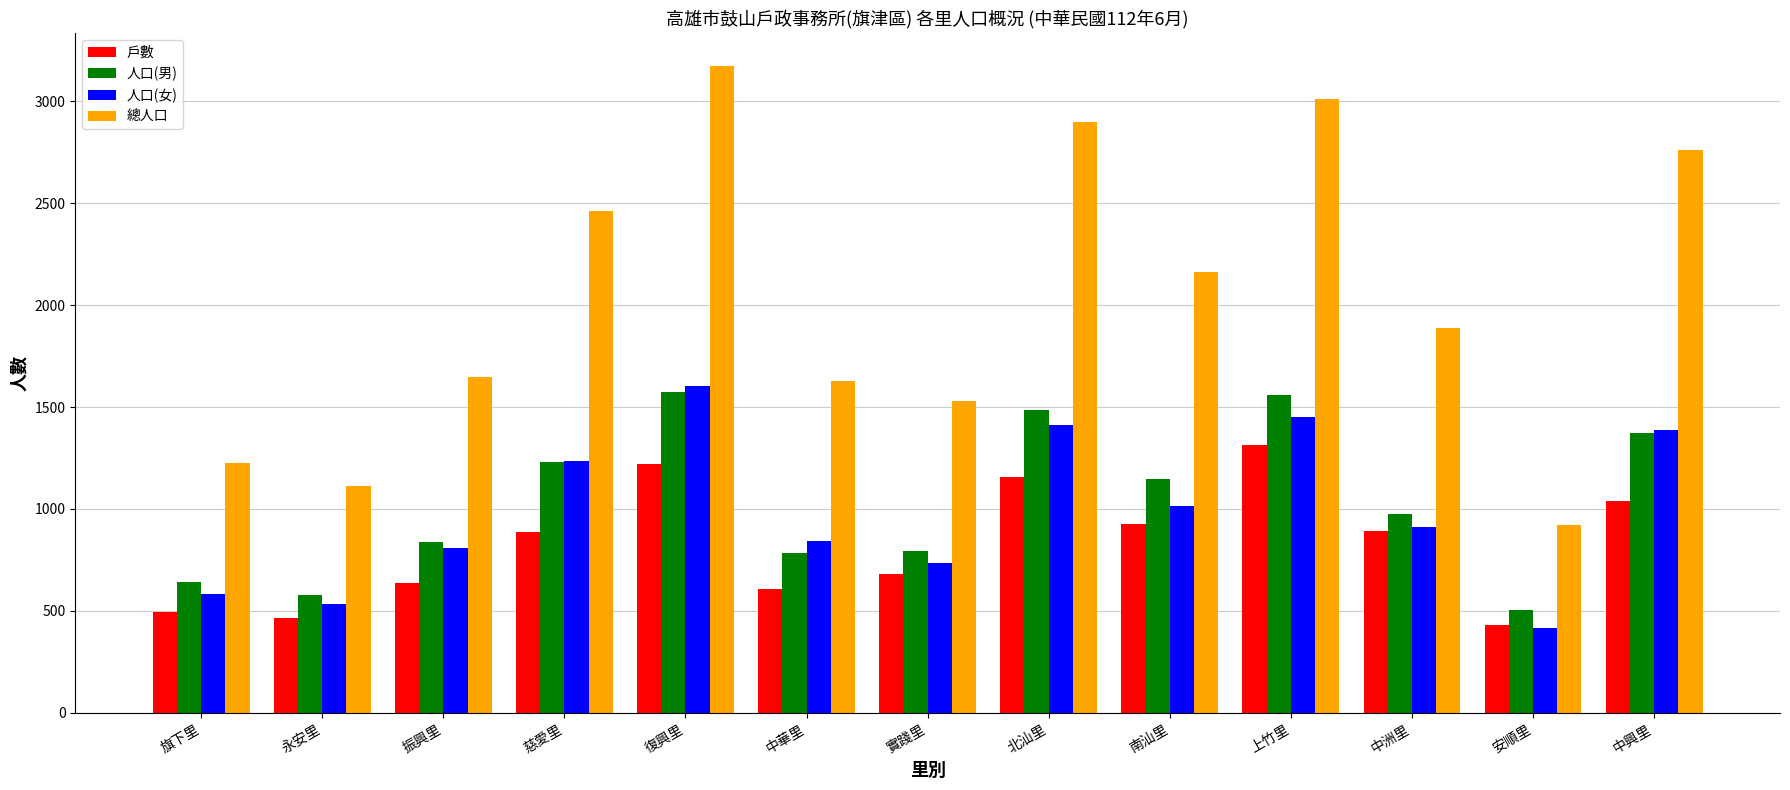

At which label is 人口(男) closest to 1038?

中洲里